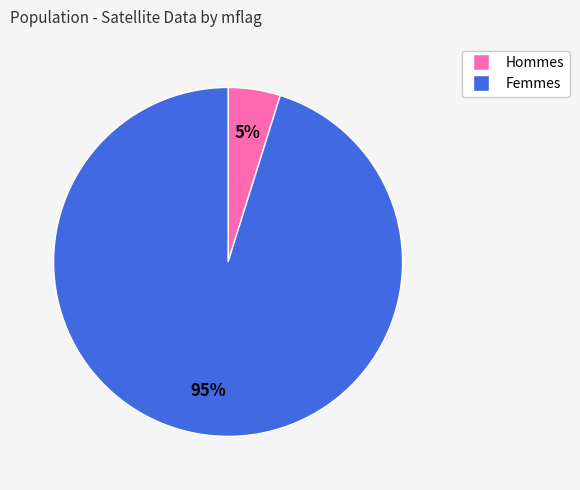

What is the largest slice in the pie chart?

Femmes